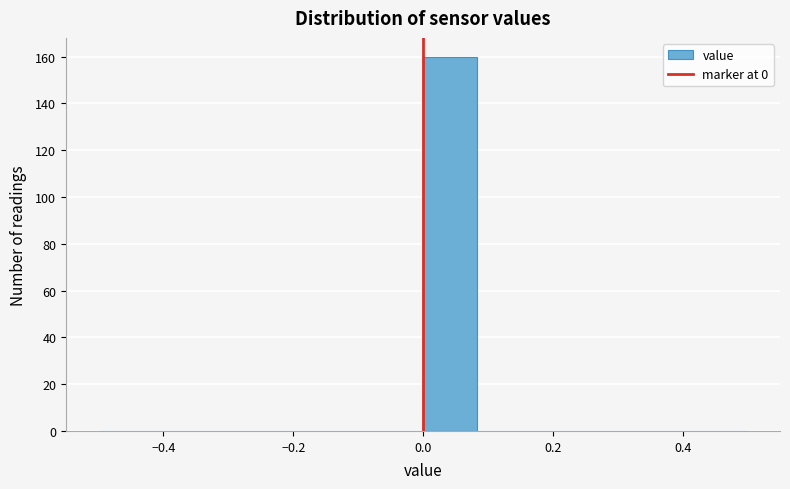

What is the height of the bar covering 0.00 to 0.08 on the x-axis? Neither the bar edges nor the heights are printed on the chart, so give them approximately, as read against the axes.

160